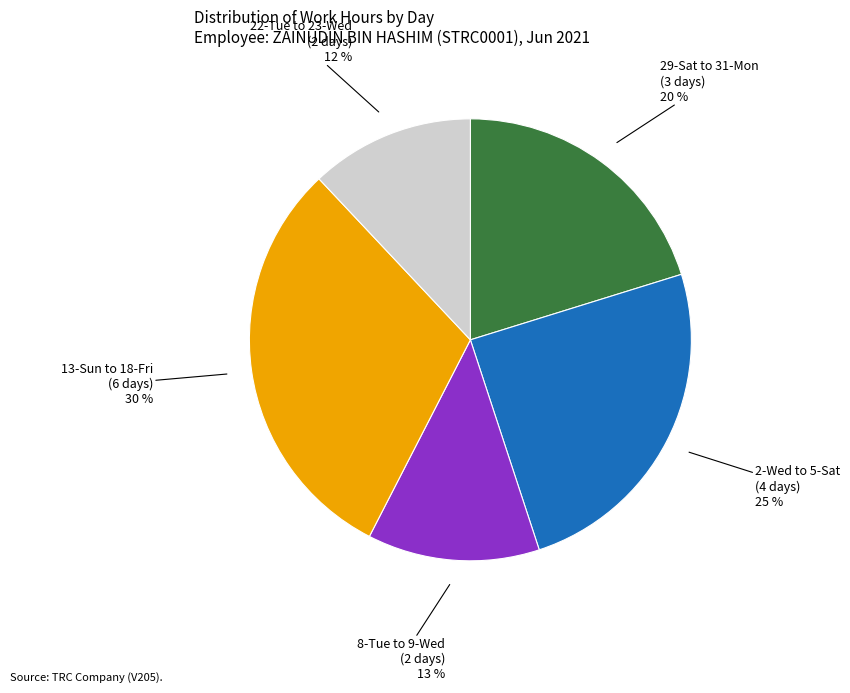

Is there a majority slice in this chart?

No